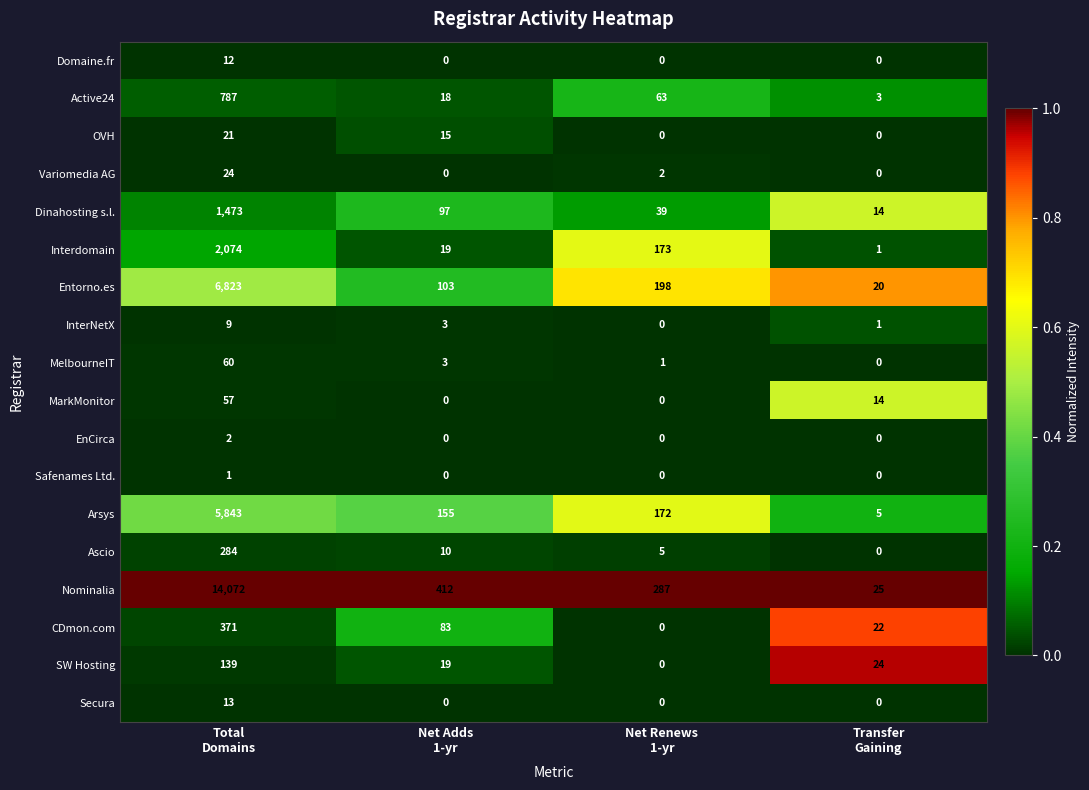

List the series in order of their peak value, highest first.

Nominalia, Entorno.es, Arsys, Interdomain, Dinahosting s.l., Active24, CDmon.com, Ascio, SW Hosting, MelbourneIT, MarkMonitor, Variomedia AG, OVH, Secura, Domaine.fr, InterNetX, EnCirca, Safenames Ltd.